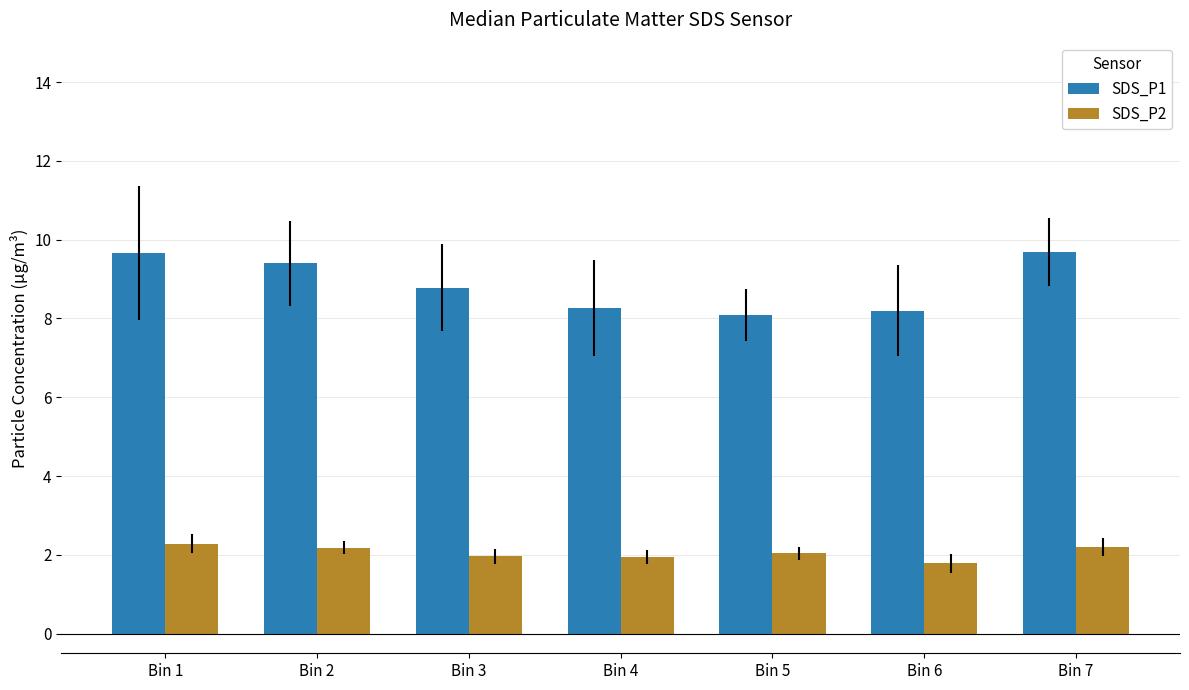

The value of SDS_P1 at Bin 1 is 9.7. True or false?

True